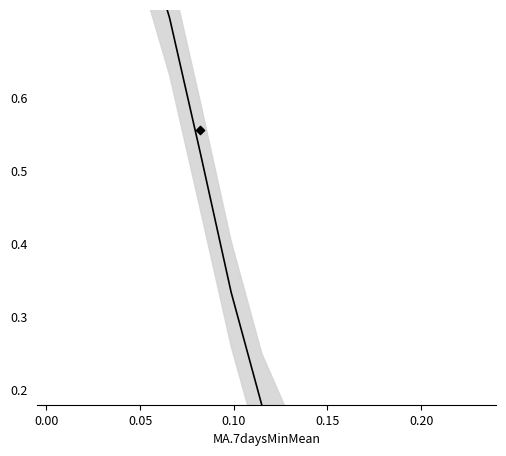

Which series has the largest total across all categories?

Ціна